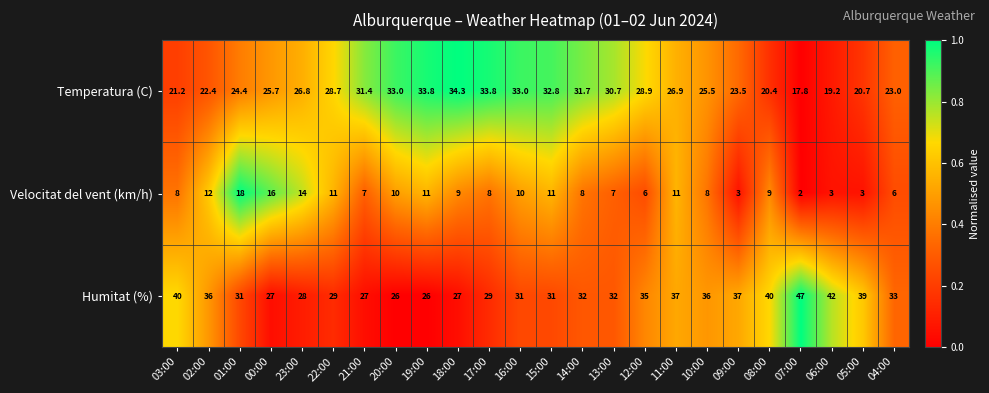

At which category is the sum across all series the highest?

11:00